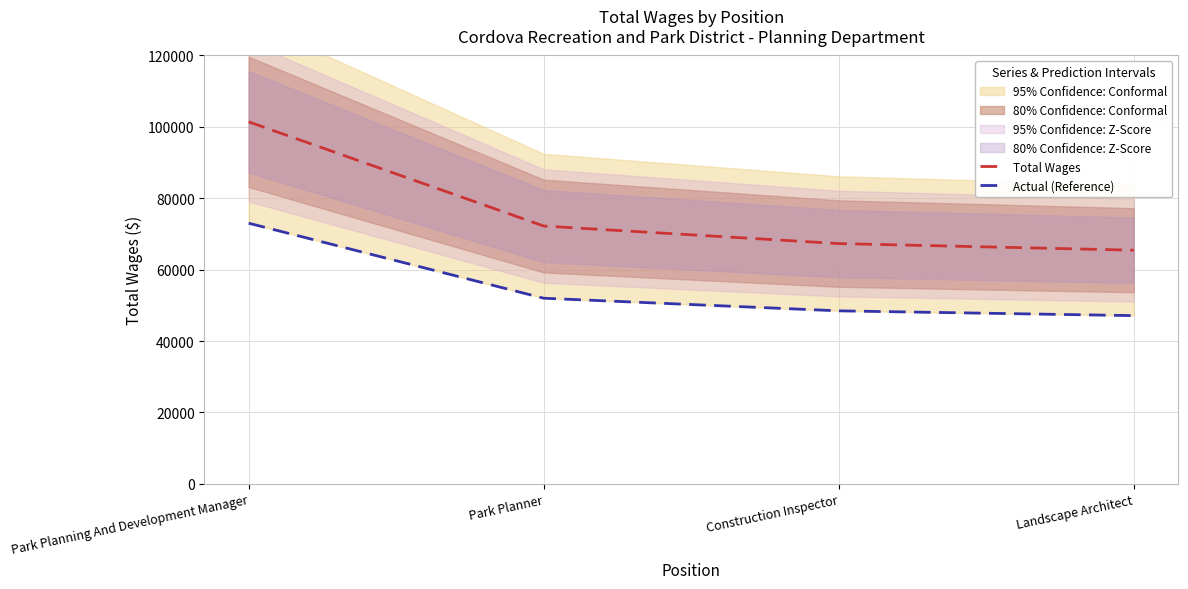

How many data points does each series have?

4